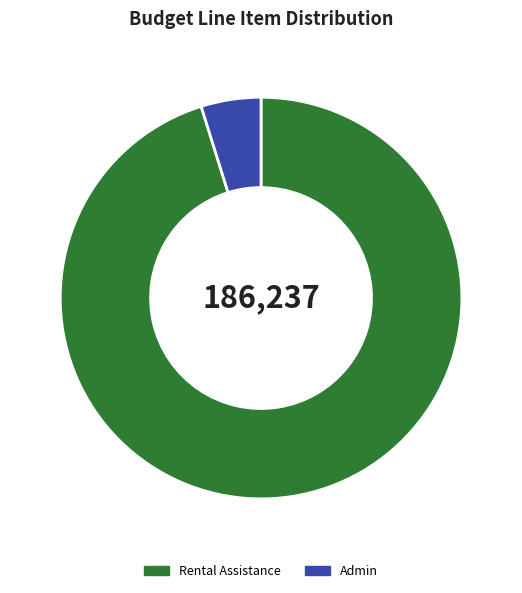

How many slices are in this pie chart?

2